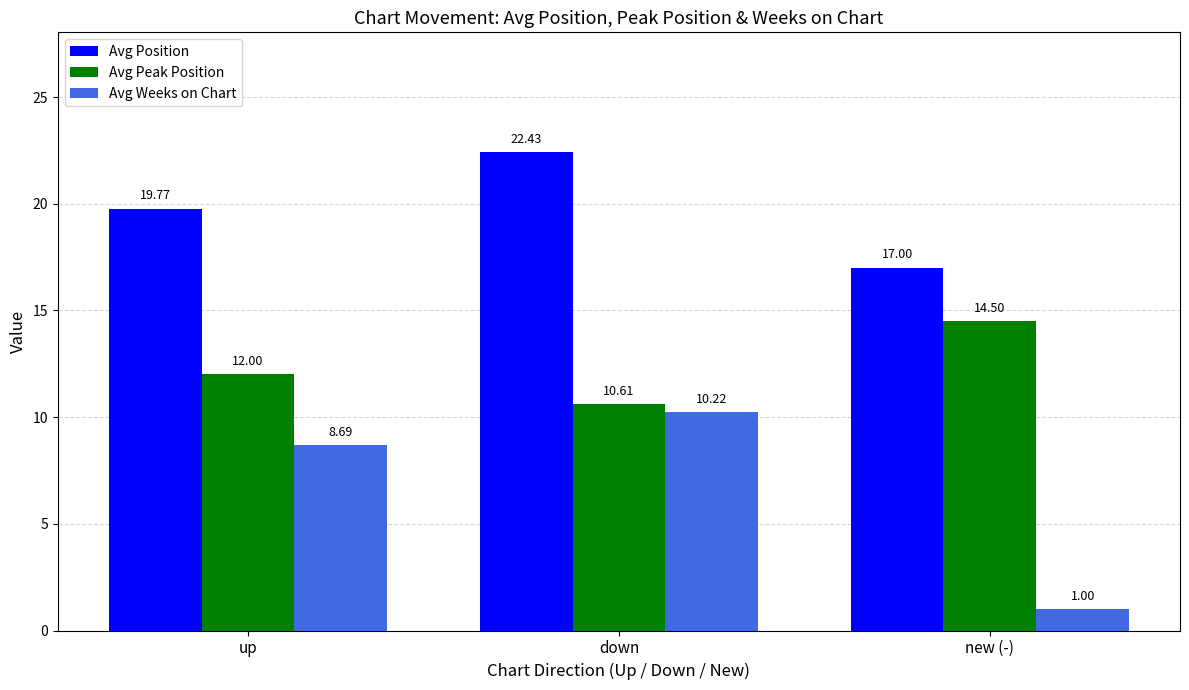

Read the Avg Weeks on Chart value at up.

8.7